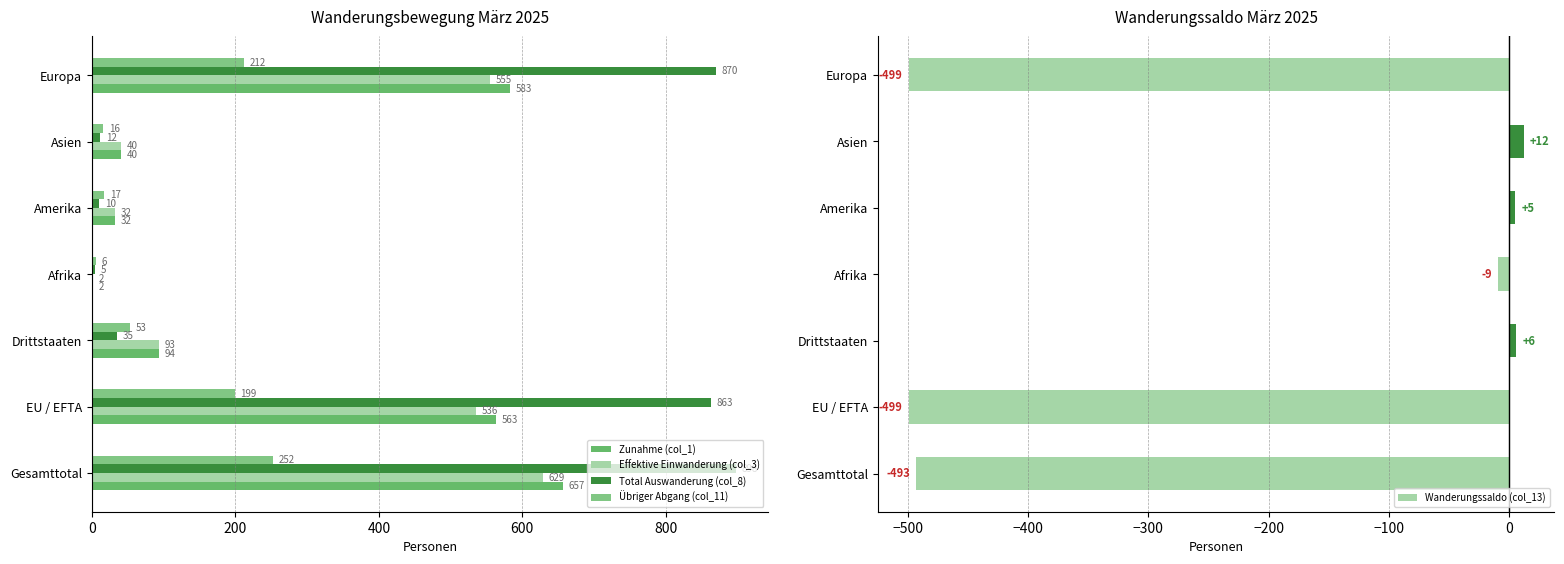

What is the smallest value displayed?

-499